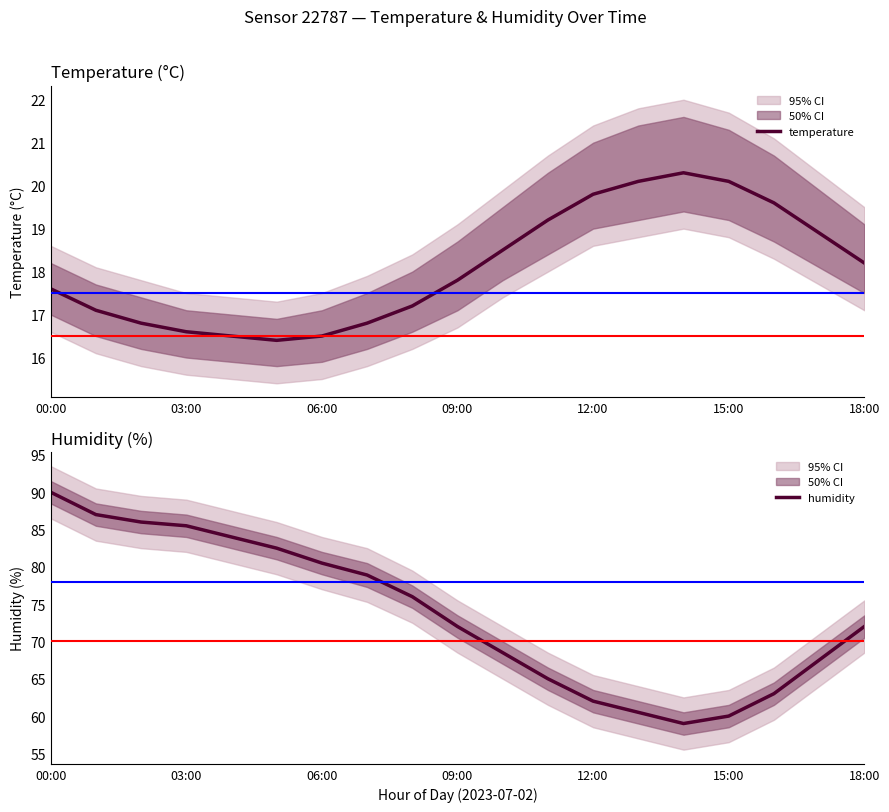

List the series in order of their peak value, lowest first.

temperature, humidity